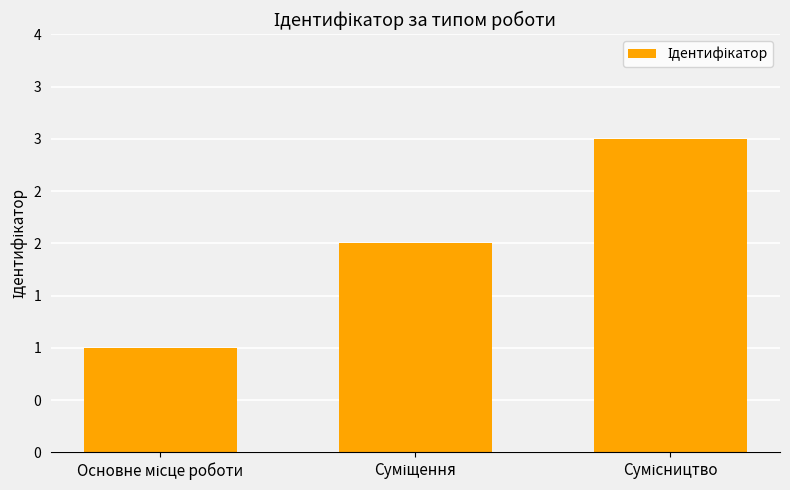

Approximately how many times larger is the value at Суміщення compared to Сумісництво?

0.7